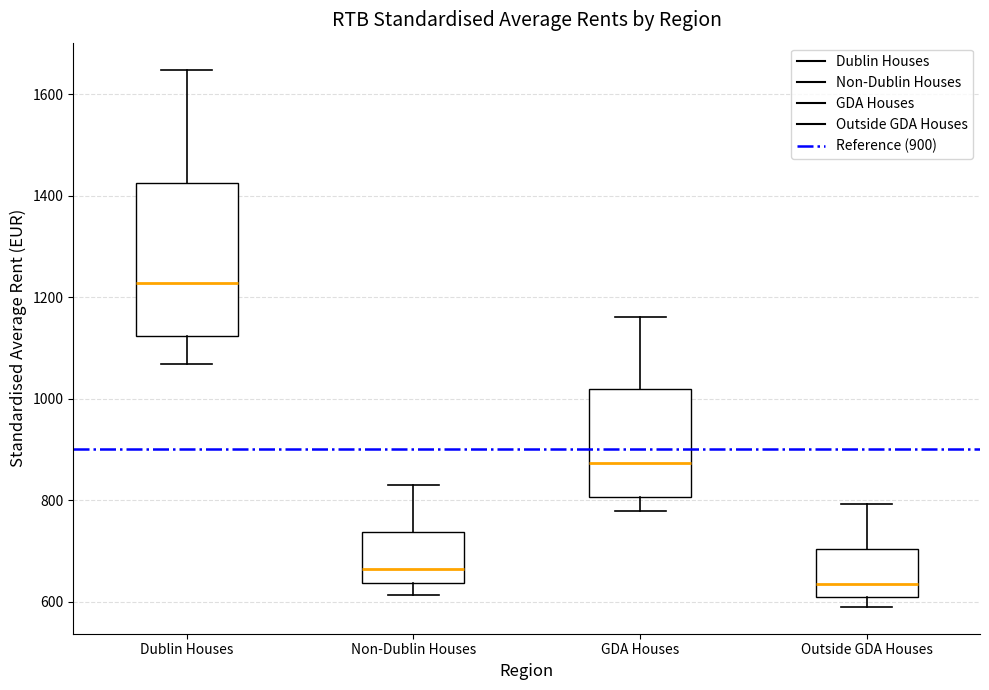

Where is the upper edge of the box for Dublin Houses on the y-axis? The values are not printed on the chart, so give them approximately, as read against the axis.

1420